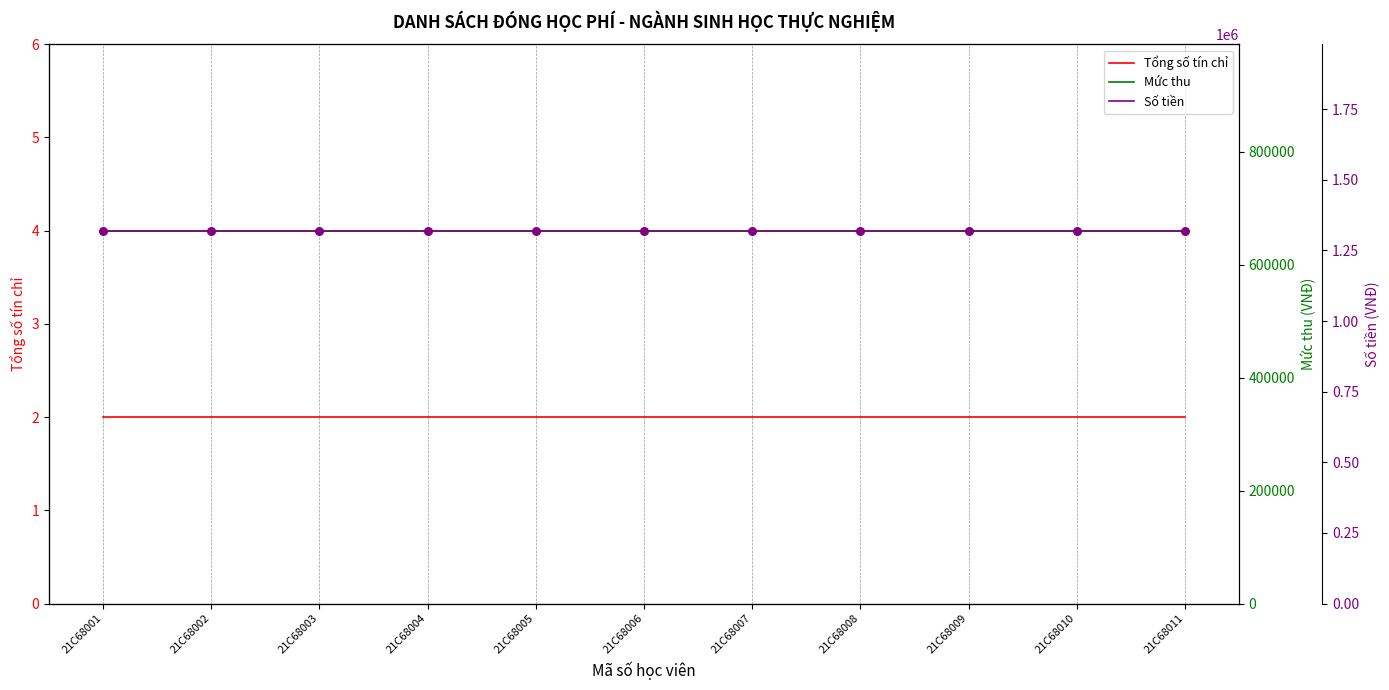

Which series reaches the minimum Y coordinate?

Tổng số tín chỉ